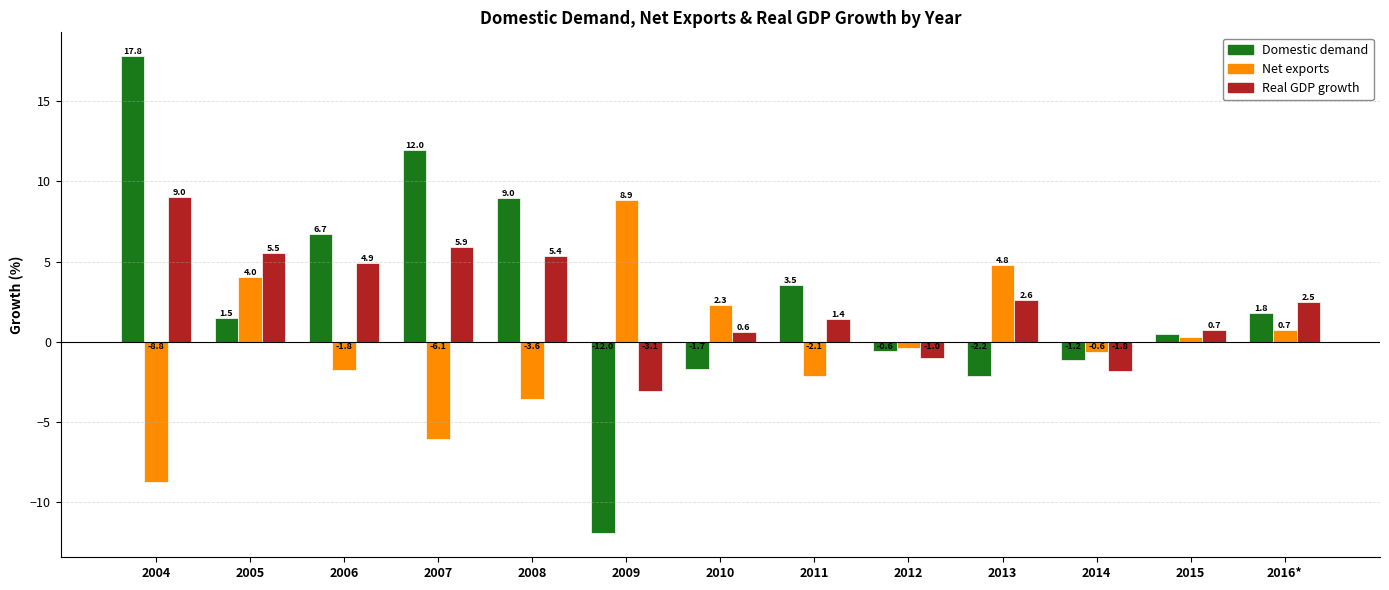

Where does the Domestic demand series first go above 1?

2004